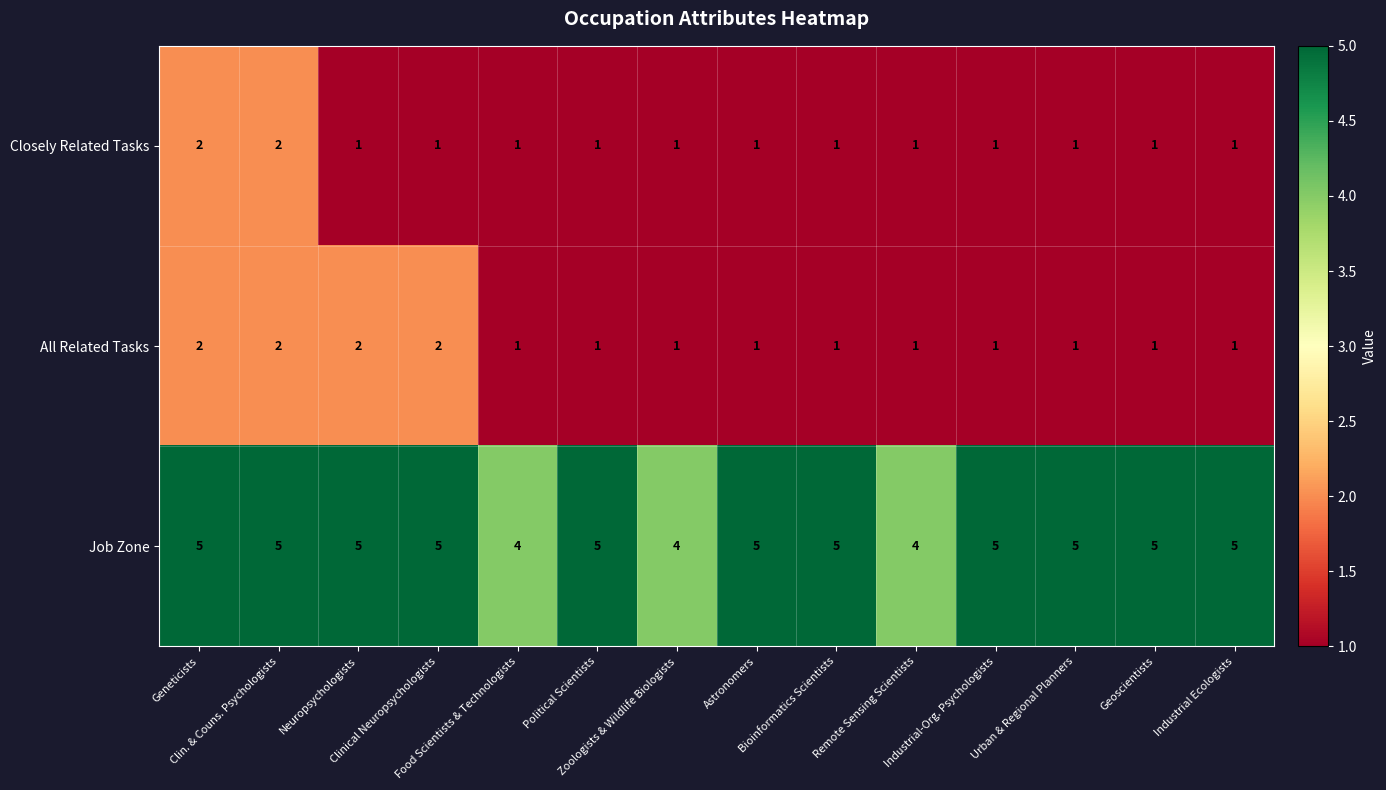

What is the greatest value displayed?

5